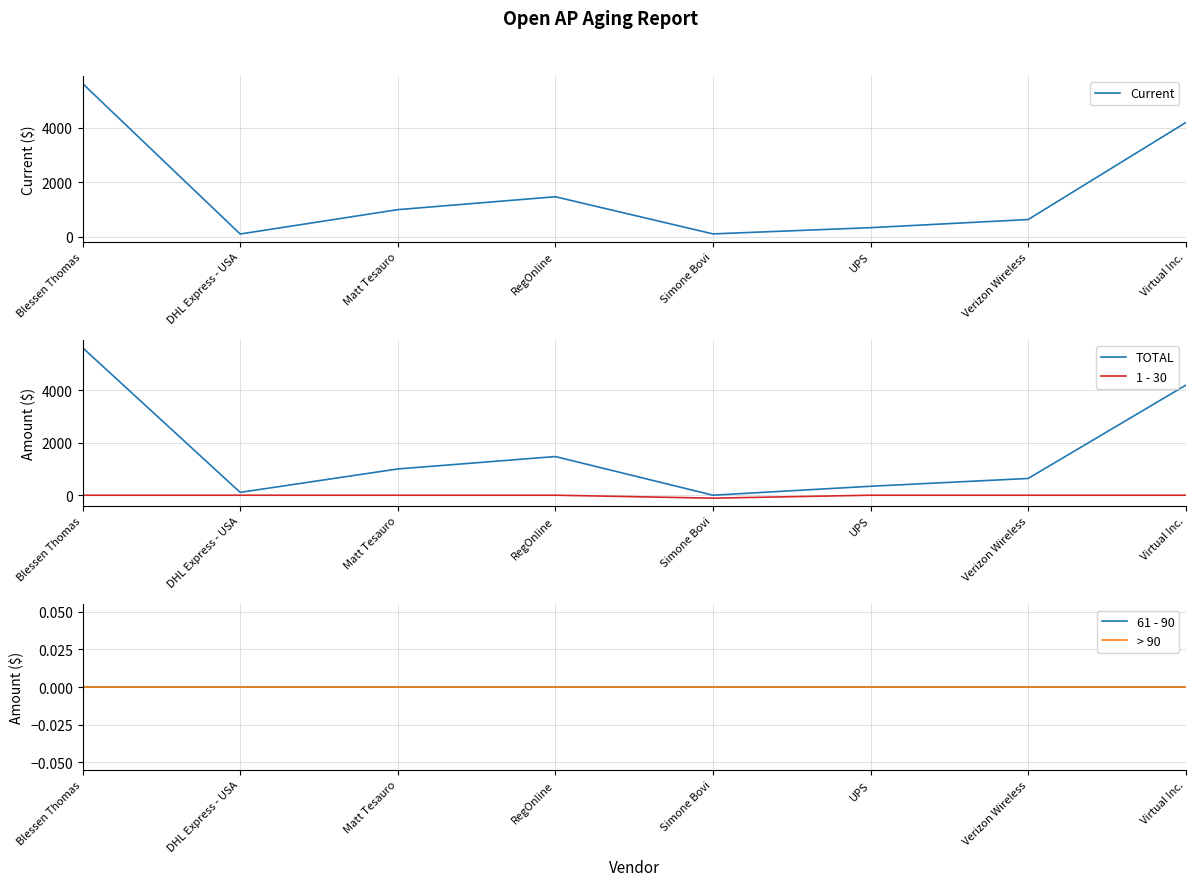

Which series changed the most between Blessen Thomas and Verizon Wireless?

Current